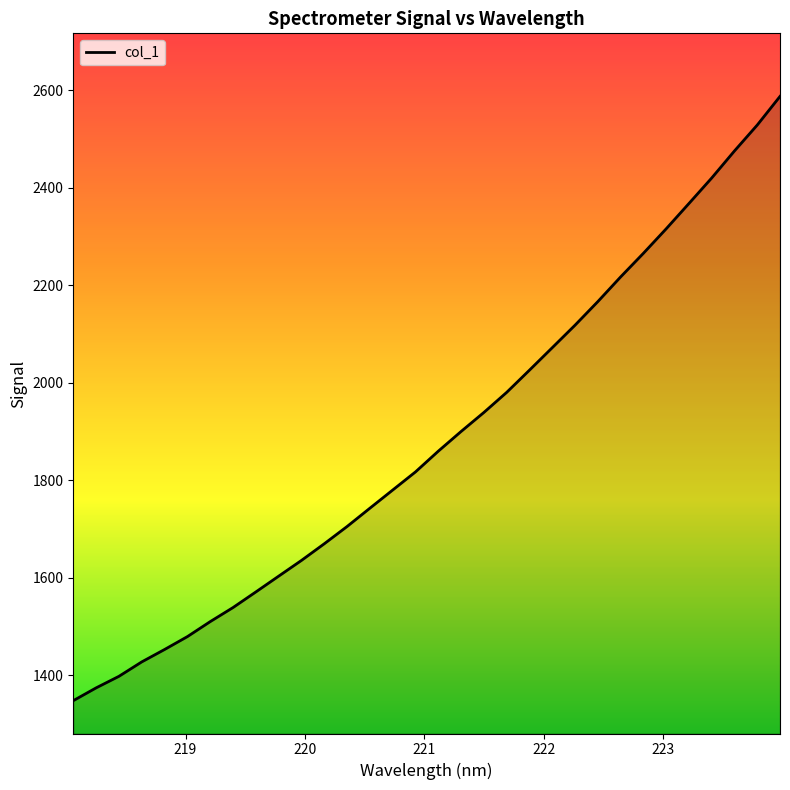

What is the difference between the second highest and second lowest values?

1154.8